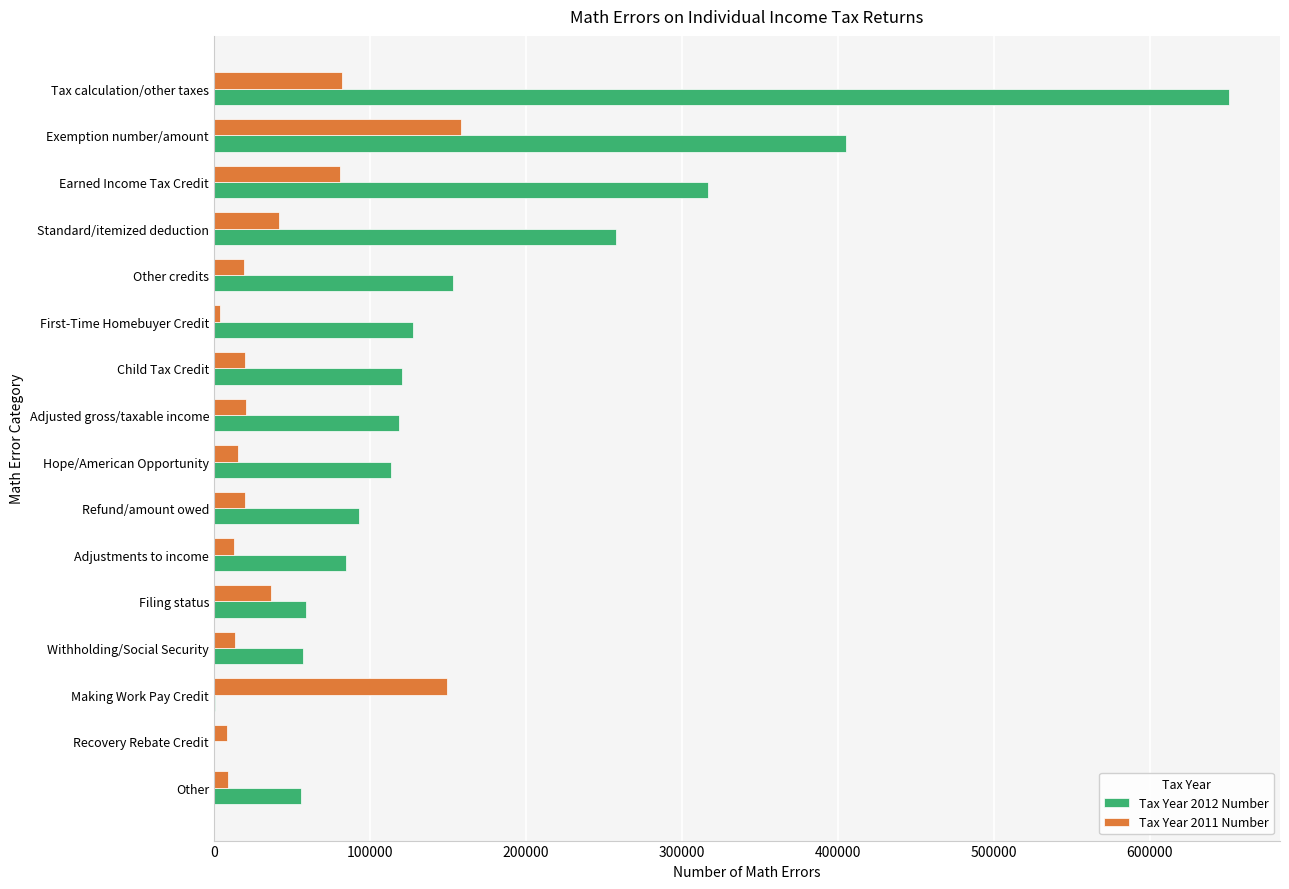

The Tax Year 2011 Number series shows 20446 at Adjusted gross/taxable income. True or false?

True